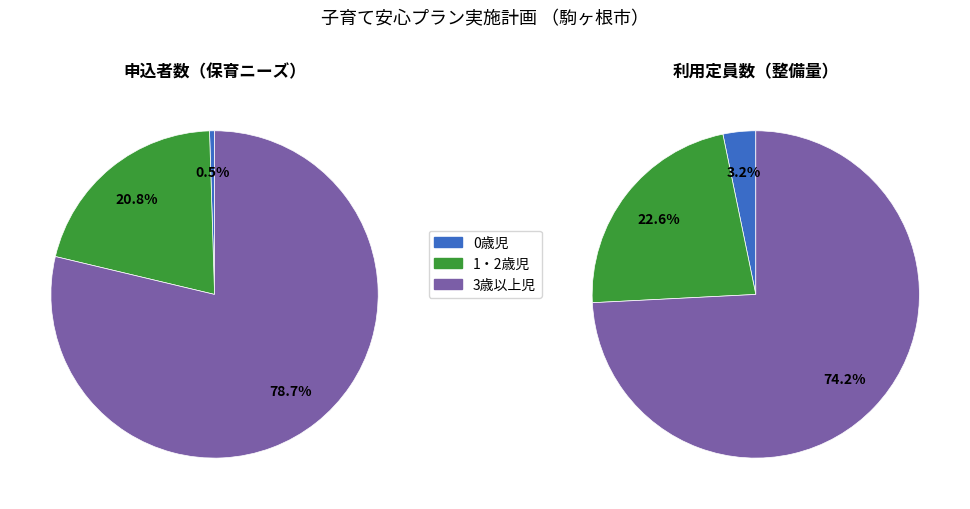

Is there a majority slice in this chart?

Yes